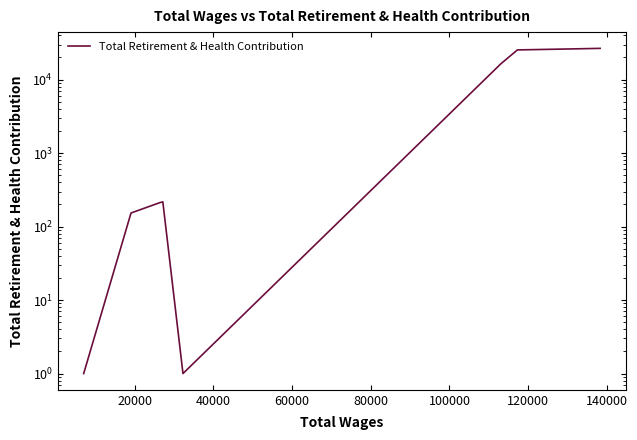

True or false: the data shows 0 at 80000.

False